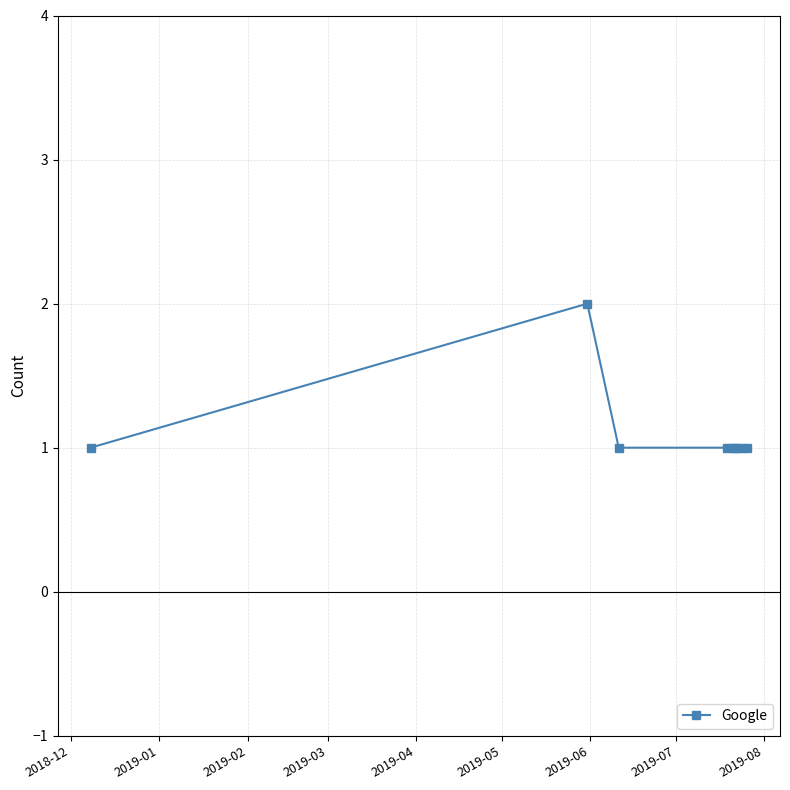

What is the greatest value displayed?

2